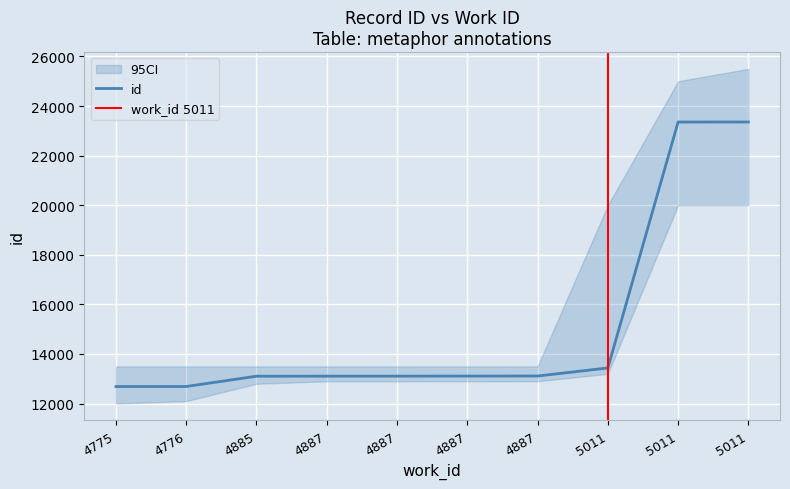

What is the sum of all values?

151064